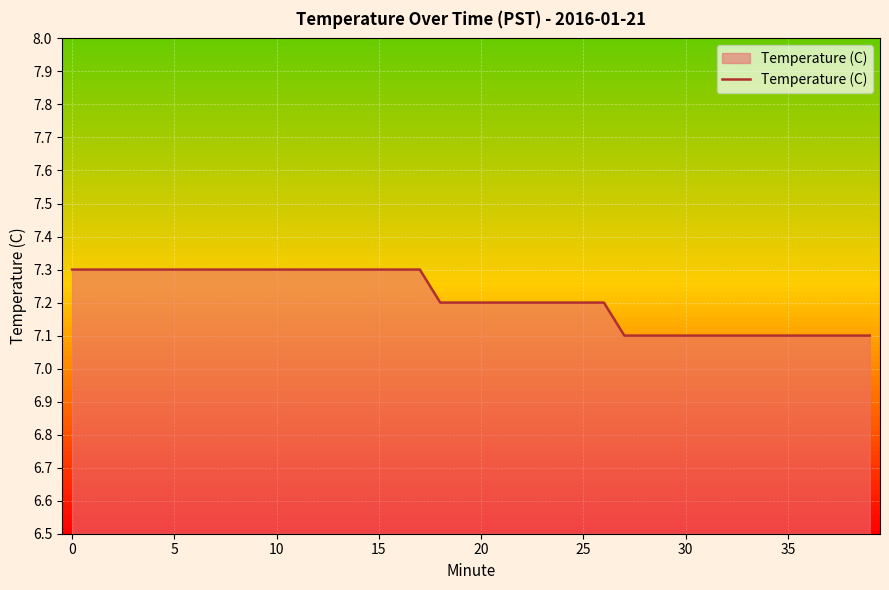

What is the smallest value displayed?

7.1